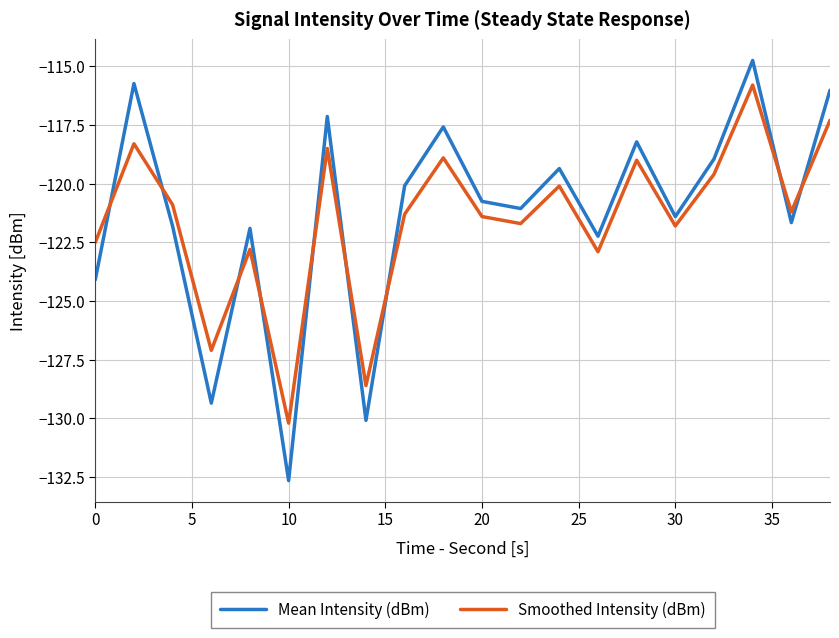

Which series has the widest spread of values?

Mean Intensity (dBm)